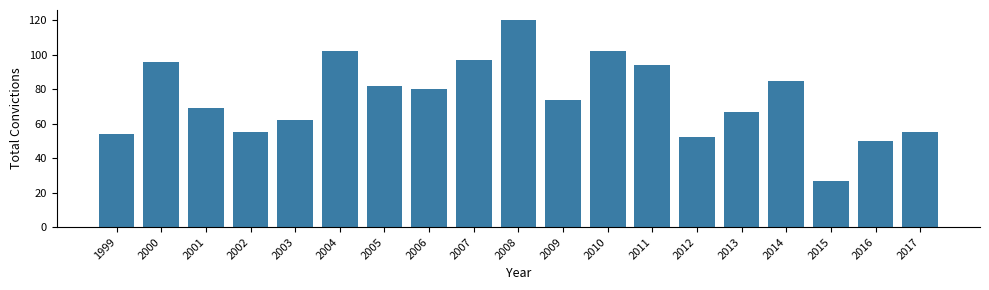

Reading left to right, list all the values displayed in this chart.

54	96	69	55	62	102	82	80	97	120	74	102	94	52	67	85	27	50	55